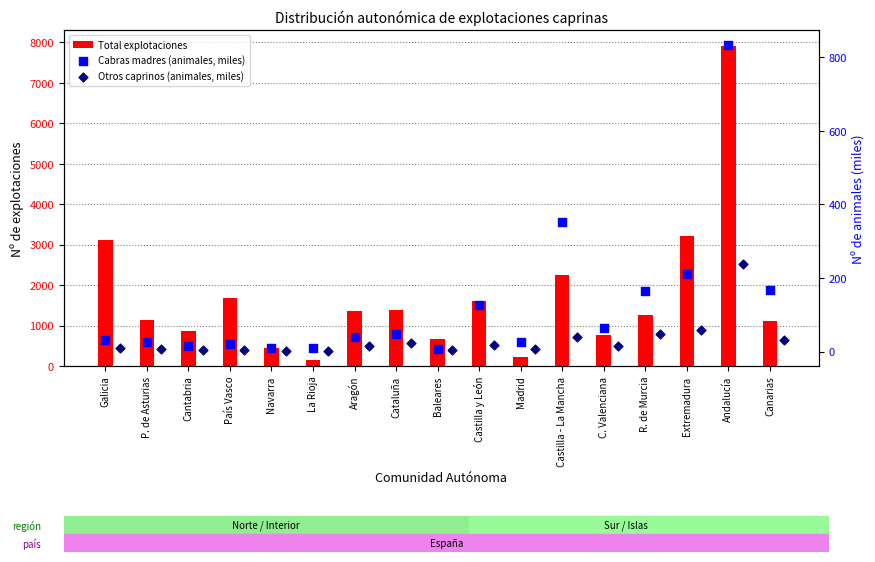

Which series reaches the minimum Y coordinate?

Otros caprinos (animales, miles)